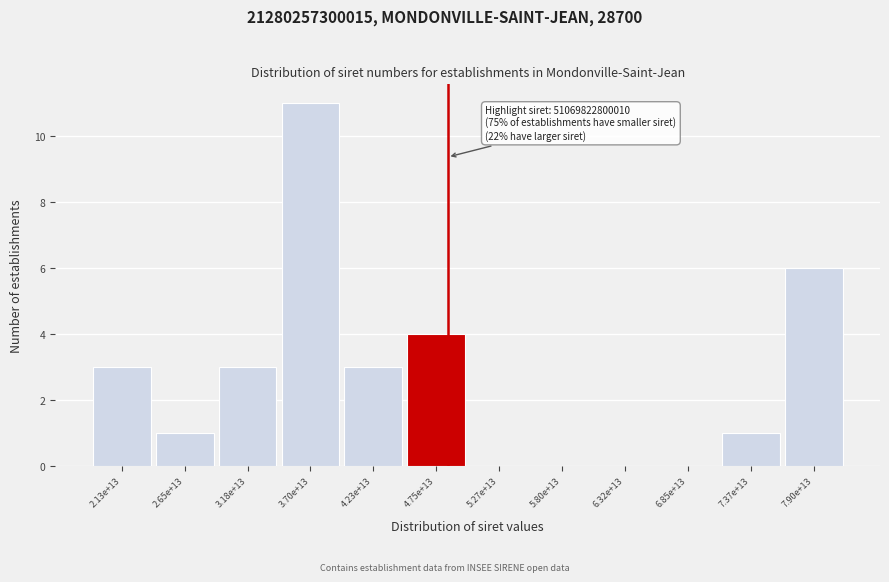

Reading right to left, list all the values displayed in this chart.

7.90e+13=6	7.37e+13=1	6.85e+13=0	6.32e+13=0	5.80e+13=0	5.27e+13=0	4.75e+13=4	4.23e+13=3	3.70e+13=11	3.18e+13=3	2.65e+13=1	2.13e+13=3